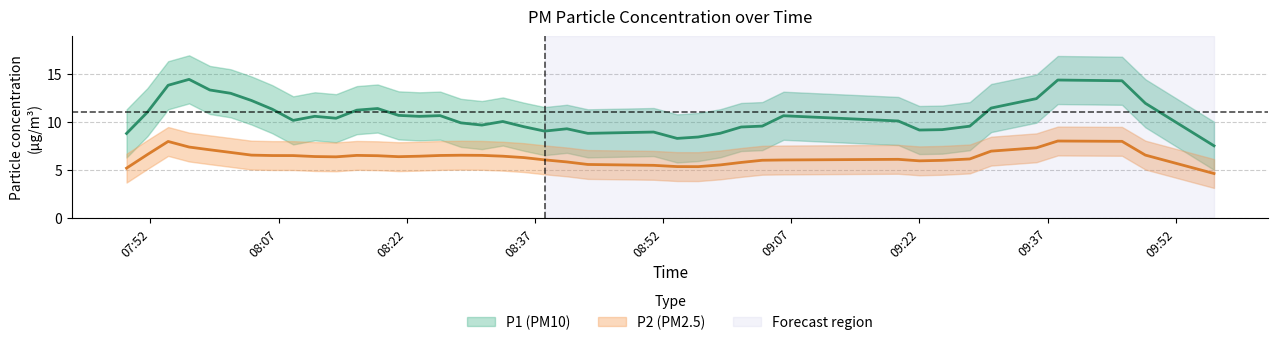

Between 7 and 19, which series saw the biggest shift?

P1